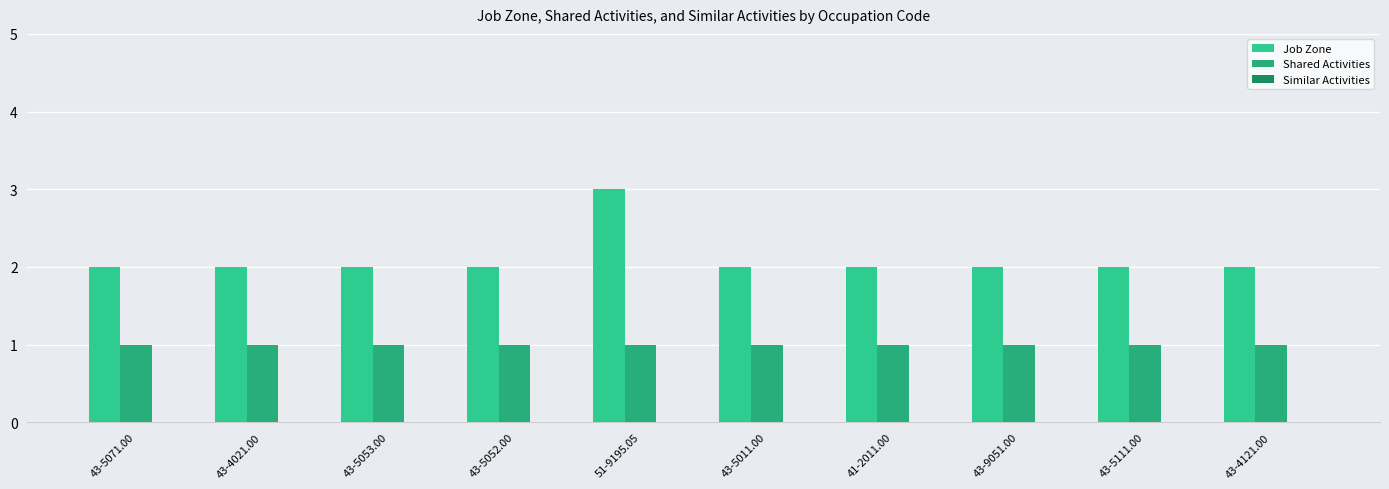

Which series has the largest total across all categories?

Job Zone